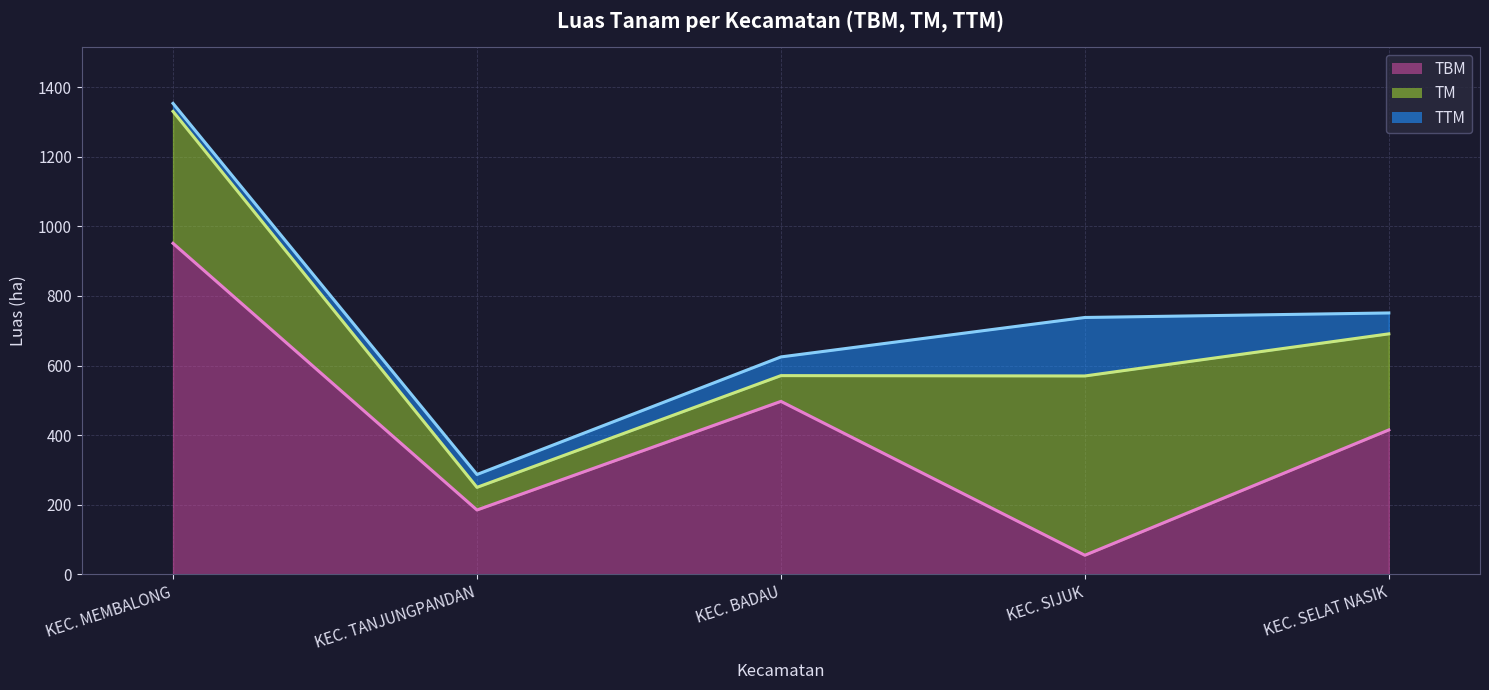

Rank the categories by TBM value from lowest to highest.

KEC. SIJUK, KEC. TANJUNGPANDAN, KEC. SELAT NASIK, KEC. BADAU, KEC. MEMBALONG